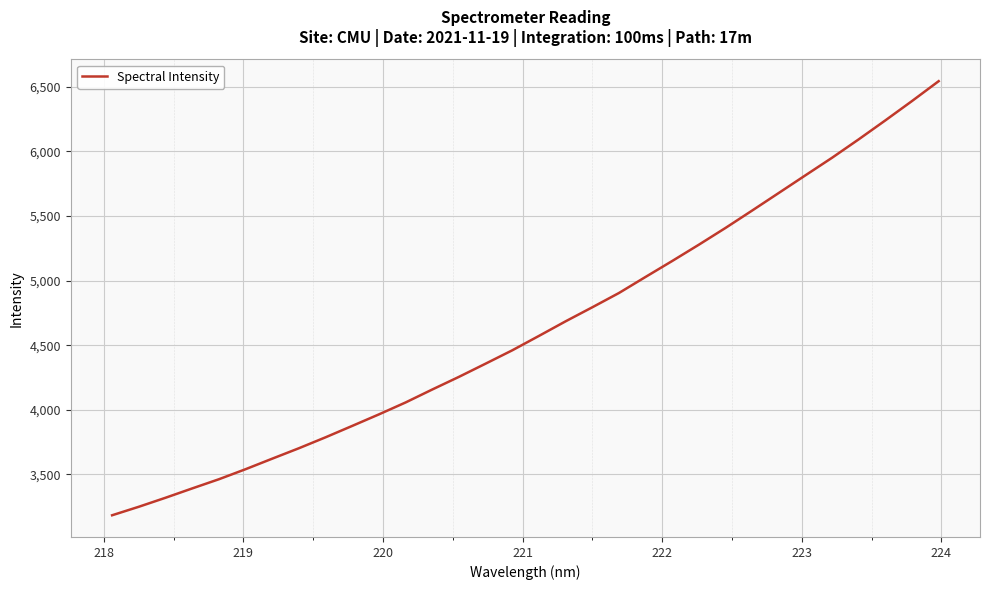

What is the greatest value displayed?

6544.1